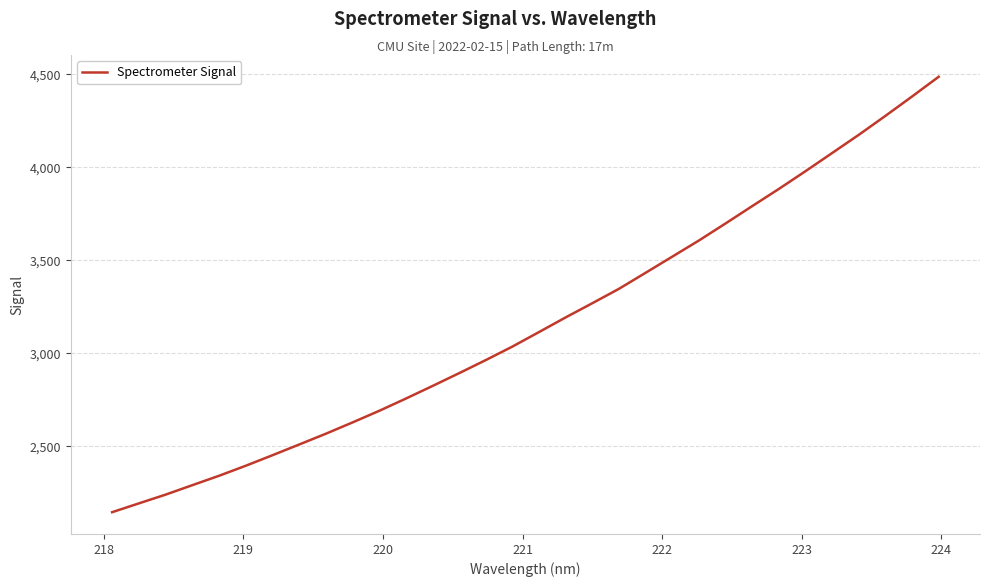

True or false: the data has more than 2 interior local peaks.

False